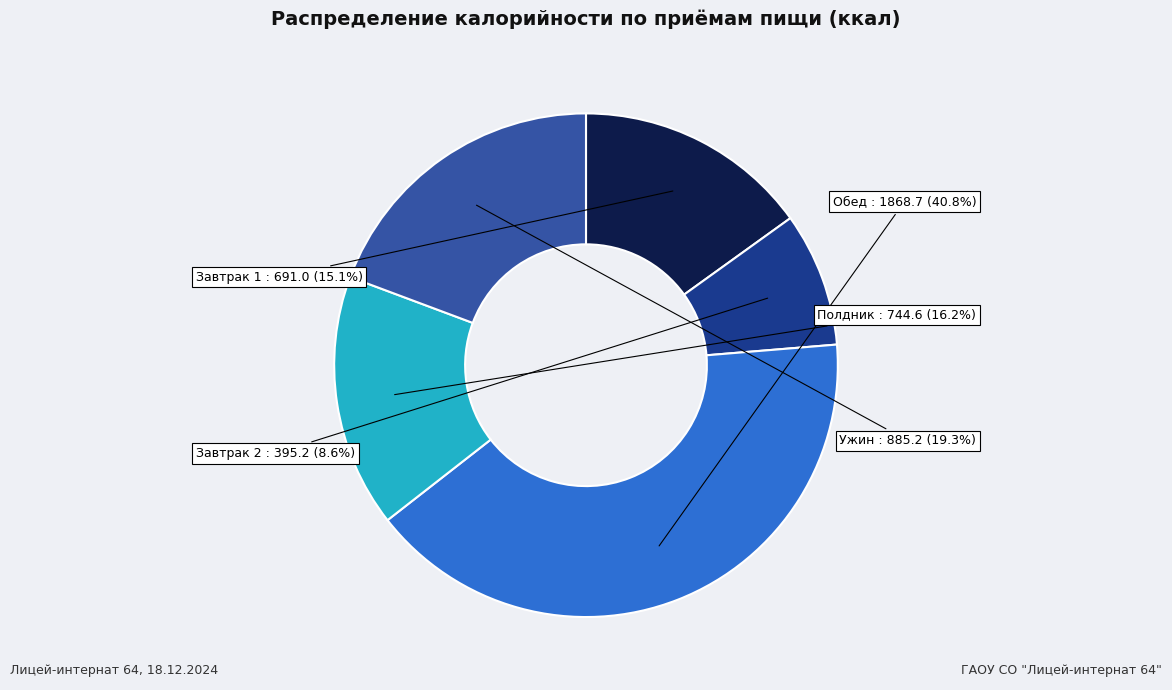

Is there a majority slice in this chart?

No